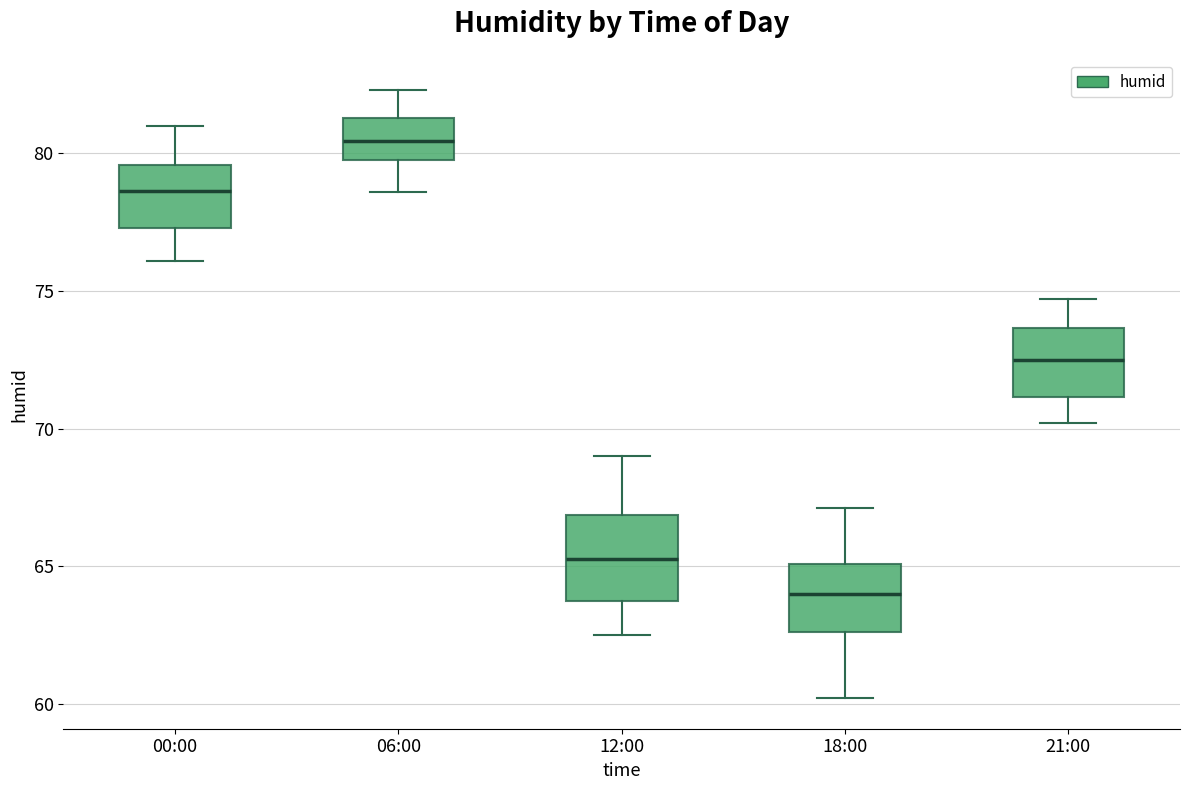

Reading left to right, transcribe this box plot: for each box, give where its median line is, the range the box spans, and where its two whiskers end, as read against the y-axis. The values are not printed on the chart, so give them approximately, as read against the axis.

00:00: median 78.5, box 77.5 to 79.5, whiskers 76.0 to 81.0
06:00: median 80.5, box 80.0 to 81.5, whiskers 78.5 to 82.5
12:00: median 65.5, box 63.5 to 67.0, whiskers 62.5 to 69.0
18:00: median 64.0, box 62.5 to 65.0, whiskers 60.0 to 67.0
21:00: median 72.5, box 71.0 to 73.5, whiskers 70.0 to 74.5